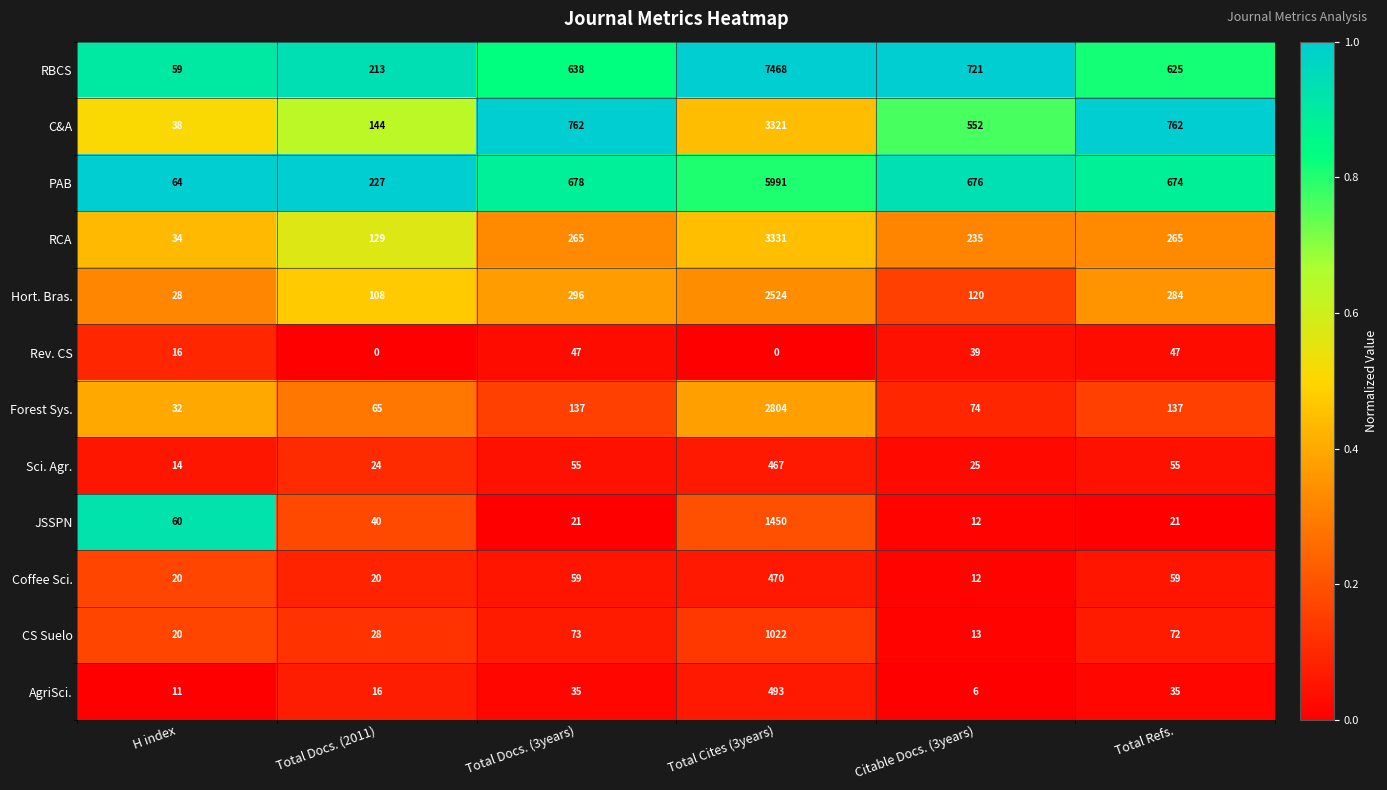

True or false: Rev. CS has a value of 29 at Total Cites (3years).

False